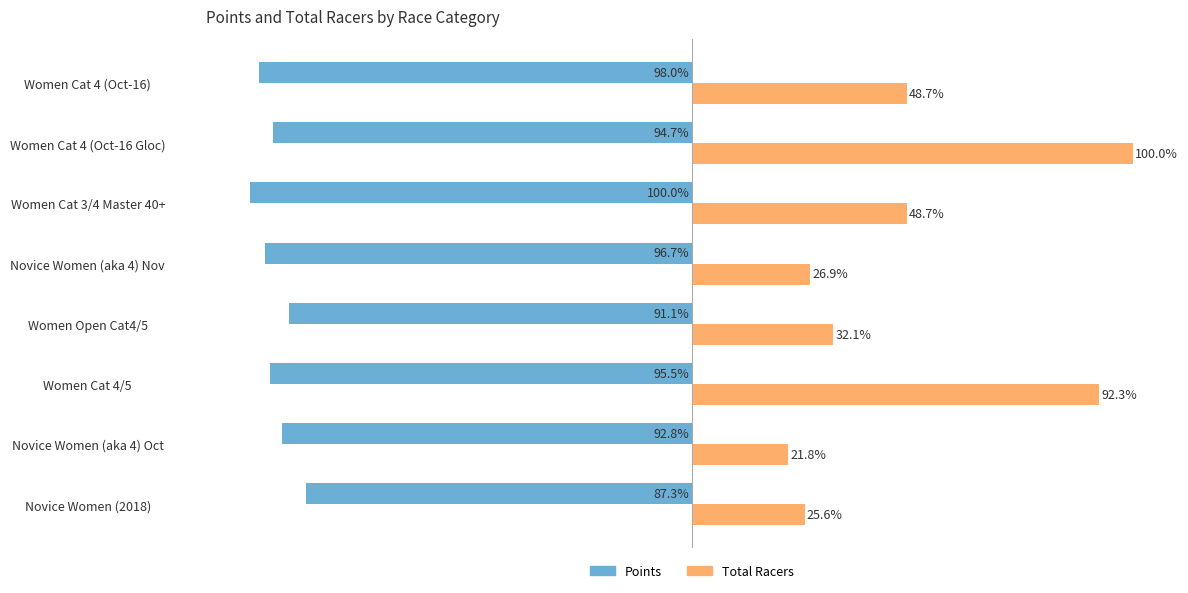

Is the value of Total Racers at Women Cat 4/5 greater than the value of Points at Women Cat 3/4 Master 40+?

Yes